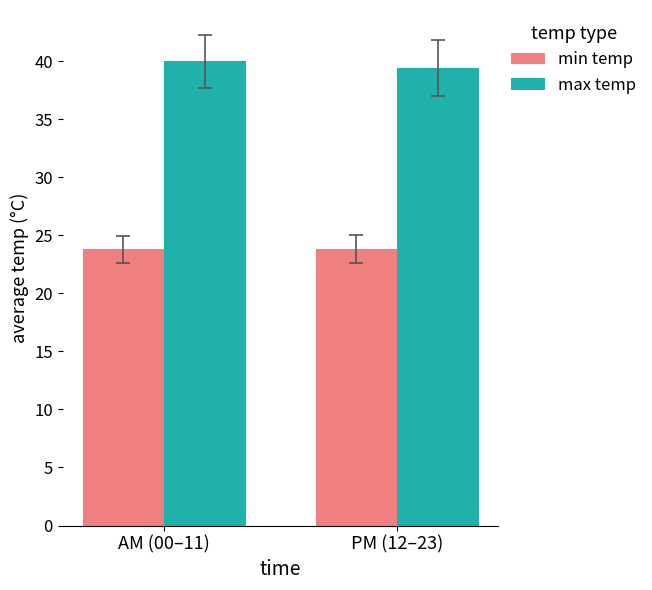

List the series in order of their overall mean, lowest first.

min temp, max temp